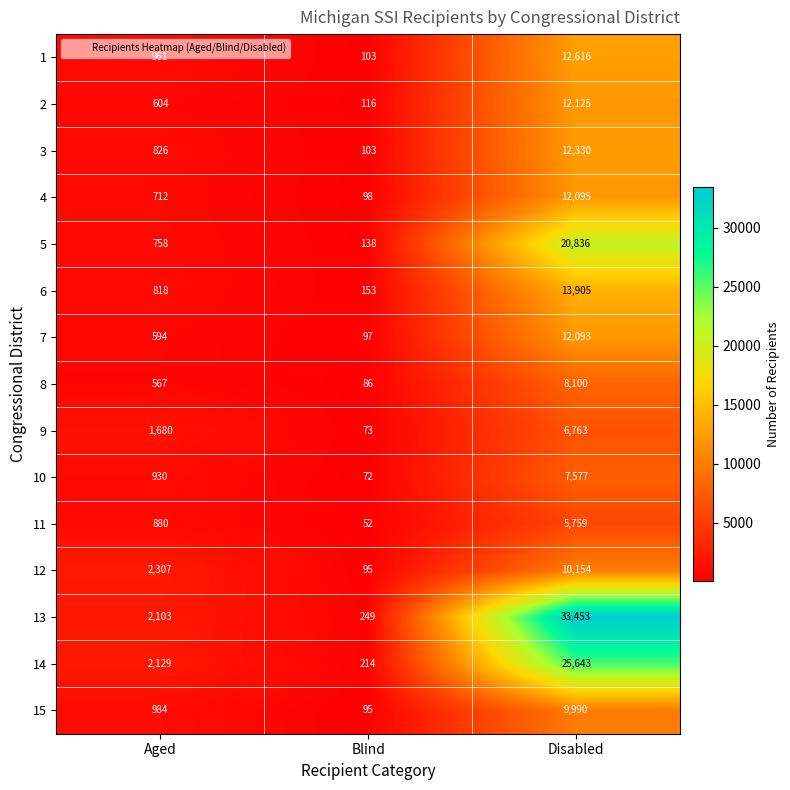

Where is 3 nearest to the value 6216?

Aged